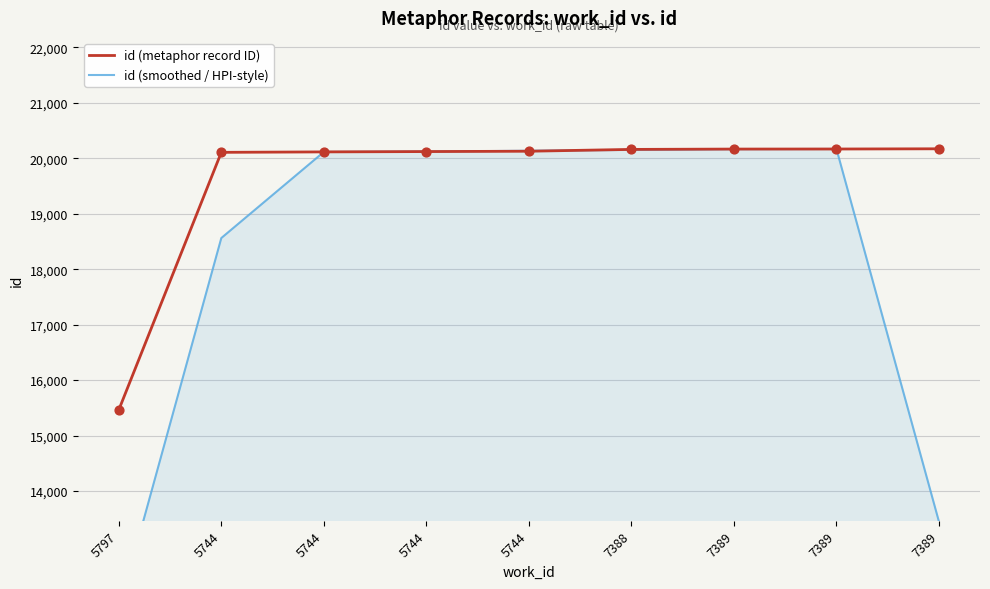

Which series has the largest total across all categories?

id (metaphor record ID)